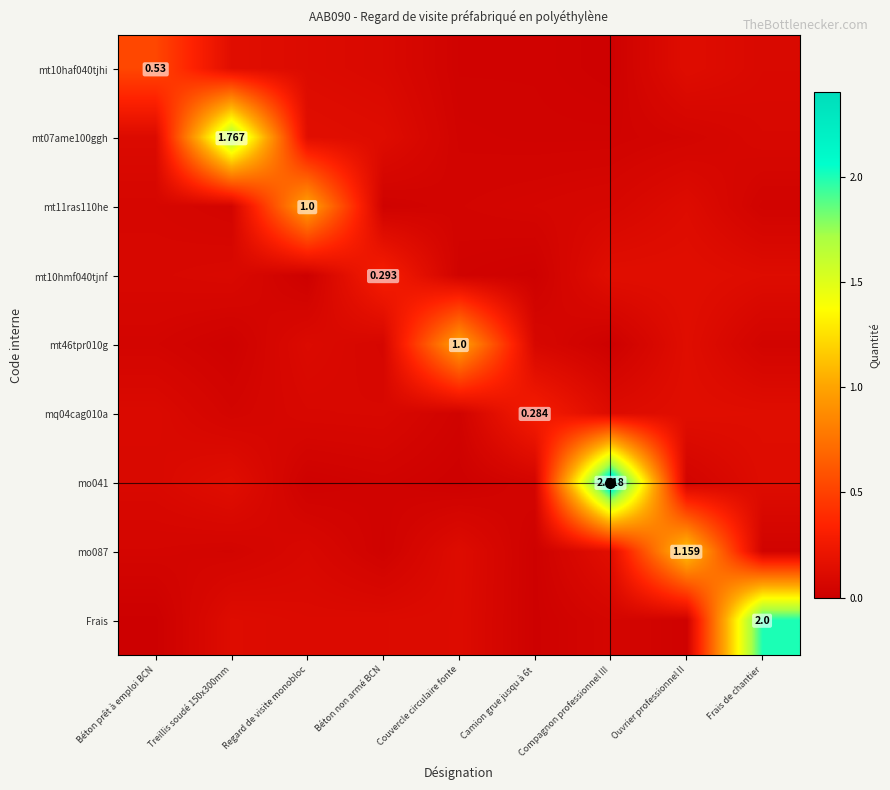

Rank the series by their maximum value, from lowest to highest.

mq04cag010a, mt10hmf040tjnf, mt10haf040tjhi, mt11ras110he, mt46tpr010g, mo087, mt07ame100ggh, Frais, mo041